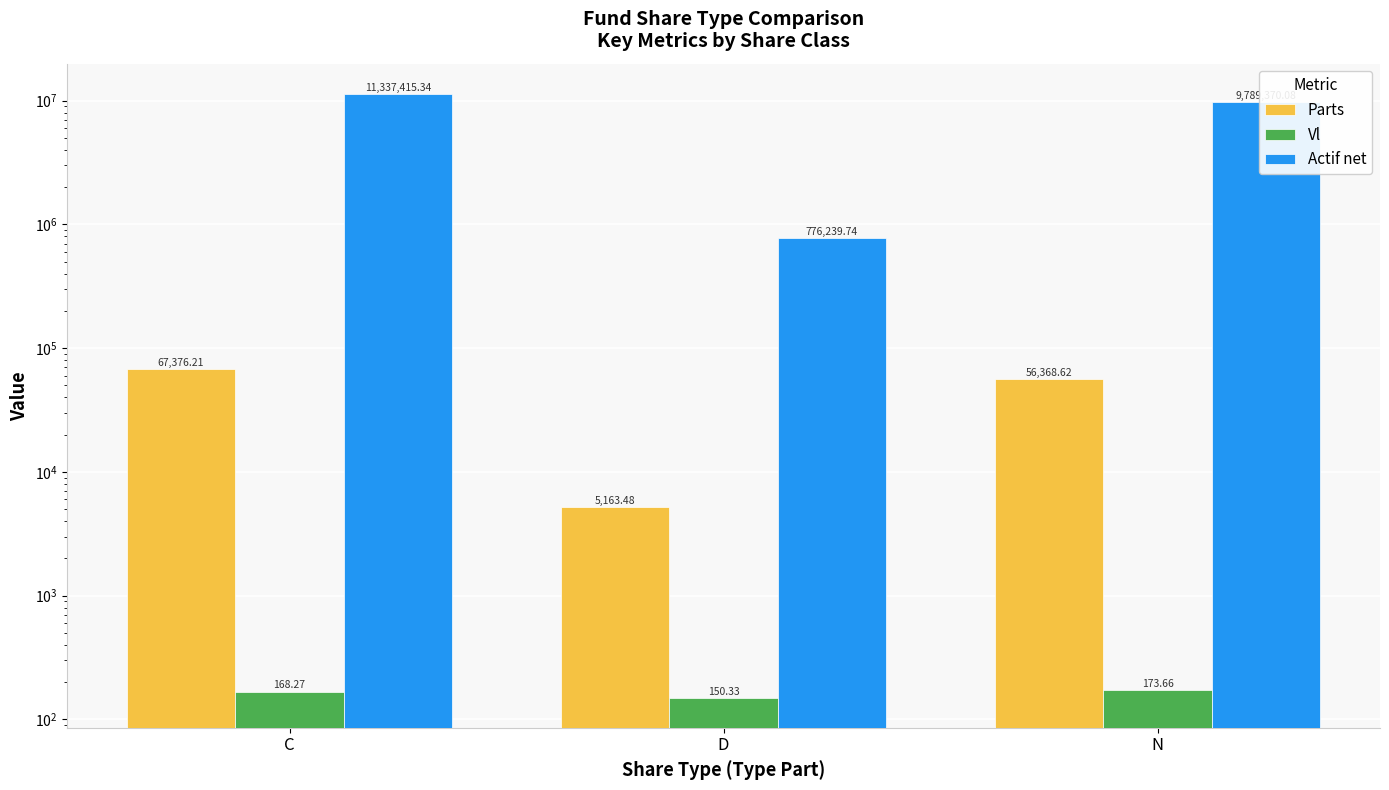

What is the difference between the maximum and minimum values in the Parts series?

62212.7